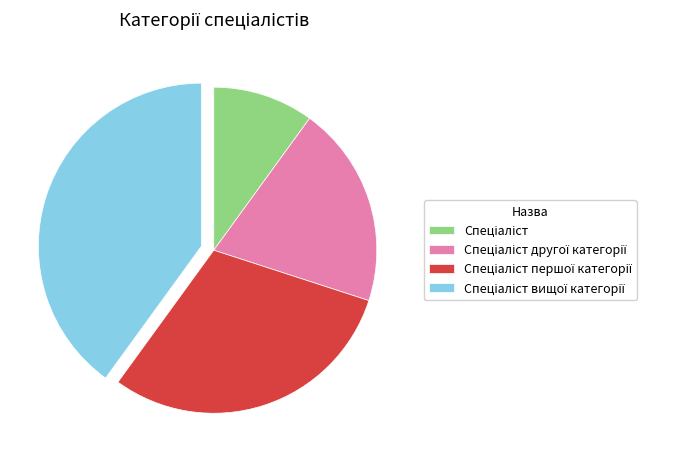

Does any single category account for the majority?

No